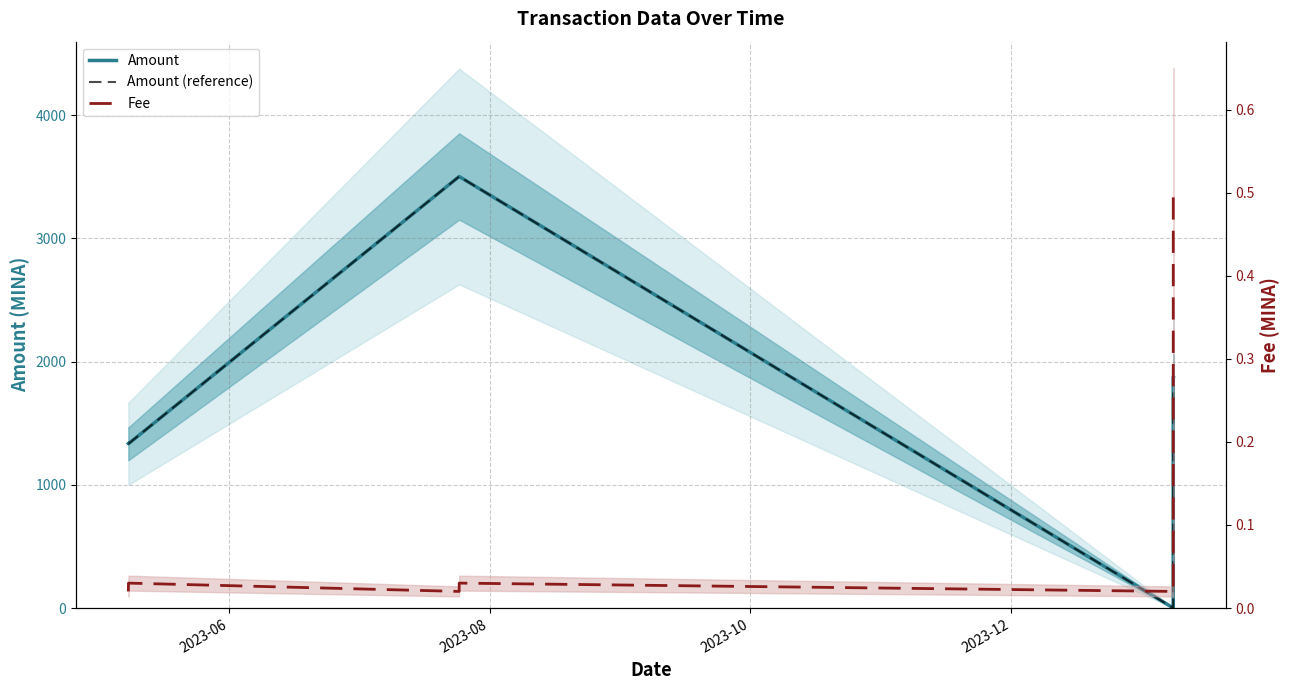

What is the difference between the maximum and minimum values in the Amount (reference) series?

3500.0